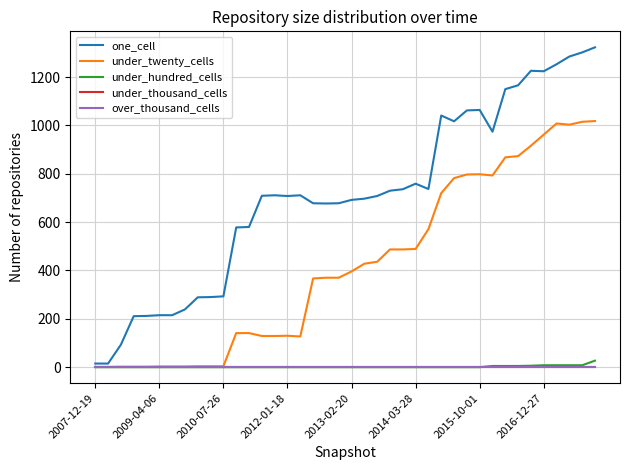

Rank the series by their maximum value, from highest to lowest.

one_cell, under_twenty_cells, under_hundred_cells, under_thousand_cells, over_thousand_cells